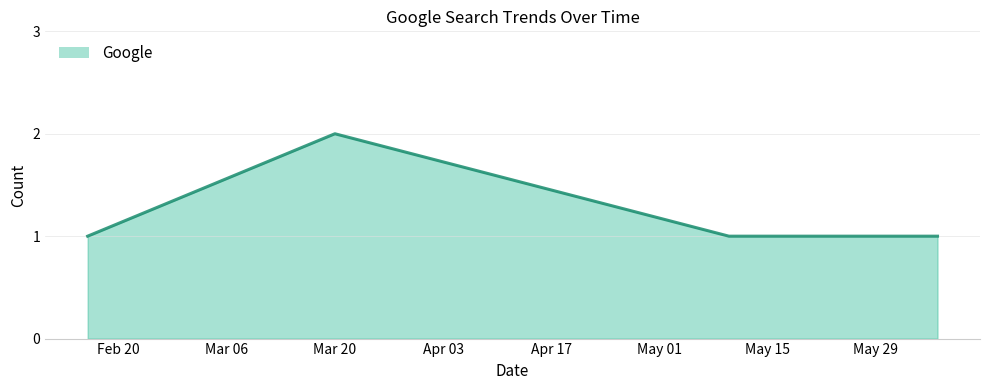

True or false: the data has more than 0 interior local peaks.

True